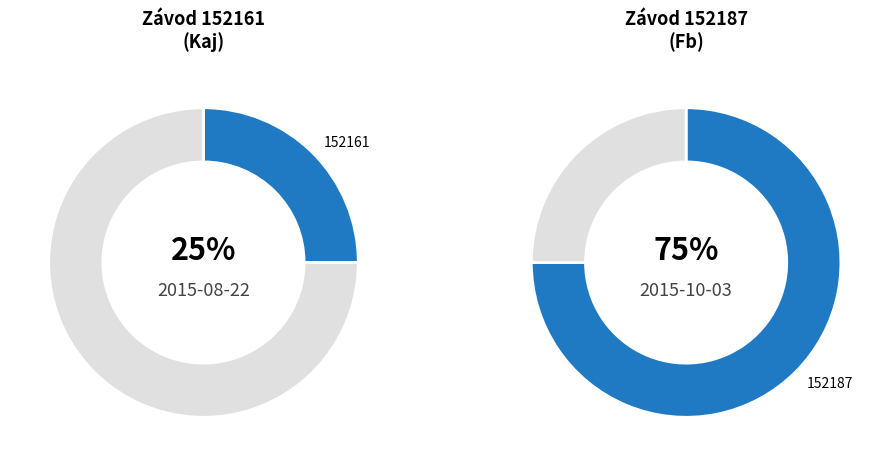

Does 152161 account for over 50% of the chart?

No